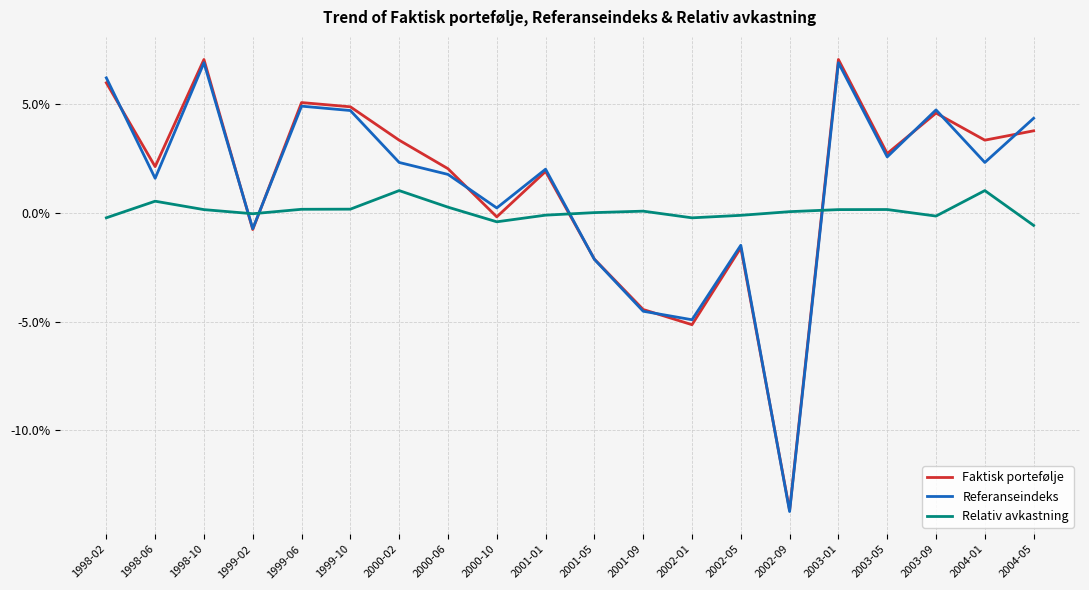

Which series has the widest spread of values?

Faktisk portefølje